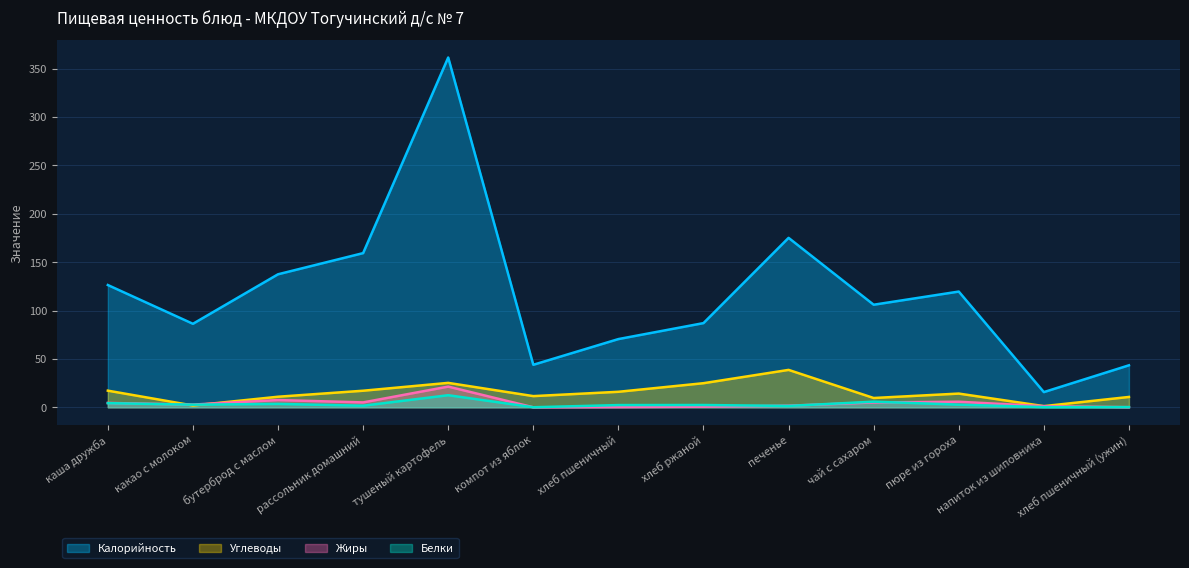

Does the chart display data point markers on the line(s)?

No